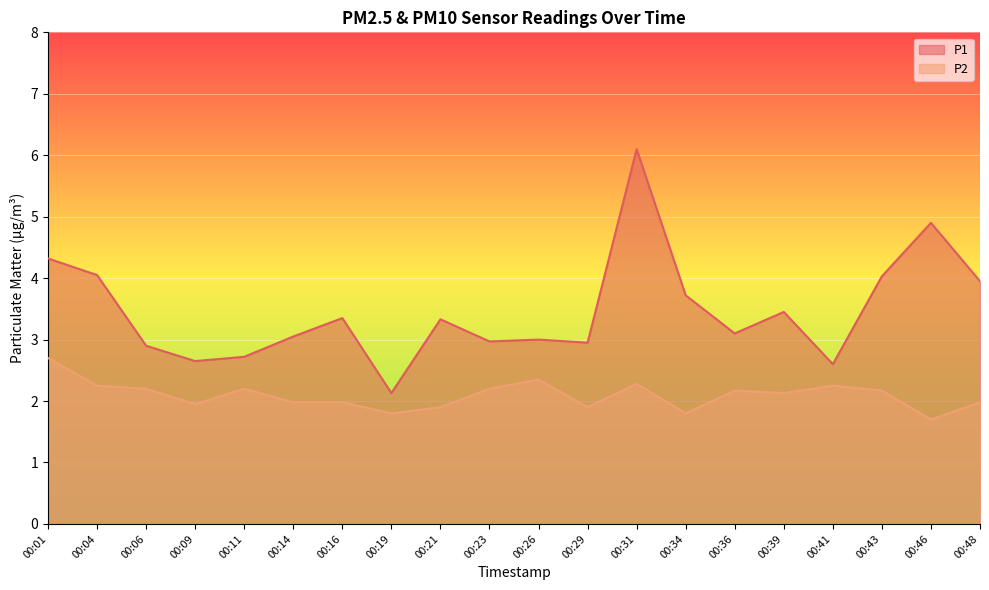

Rank the series by their average value, from lowest to highest.

P2, P1